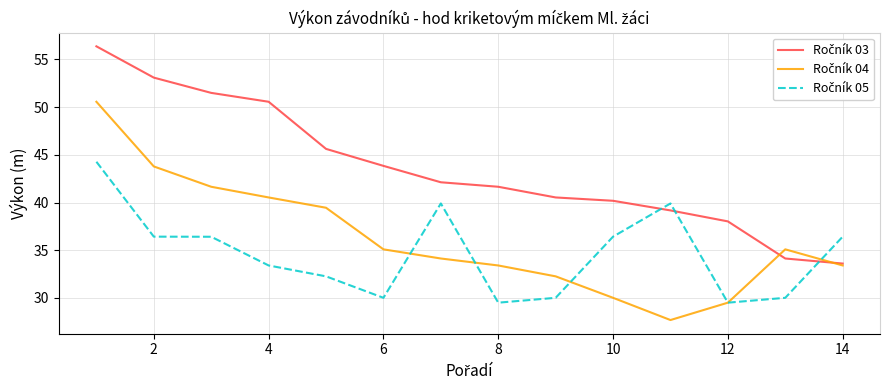

What is the minimum value shown in the chart?

27.7